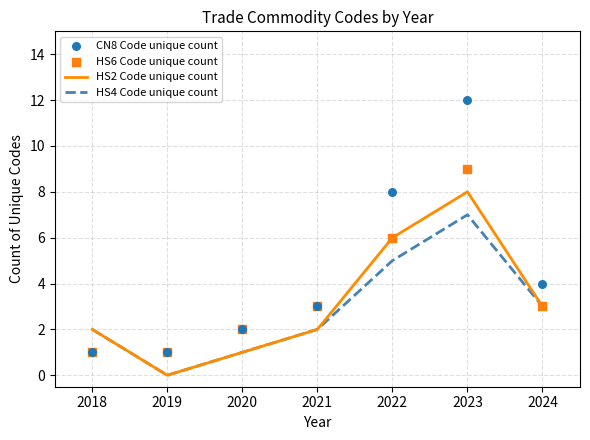

True or false: HS4 Code unique count has a value of 3 at 2024.

True